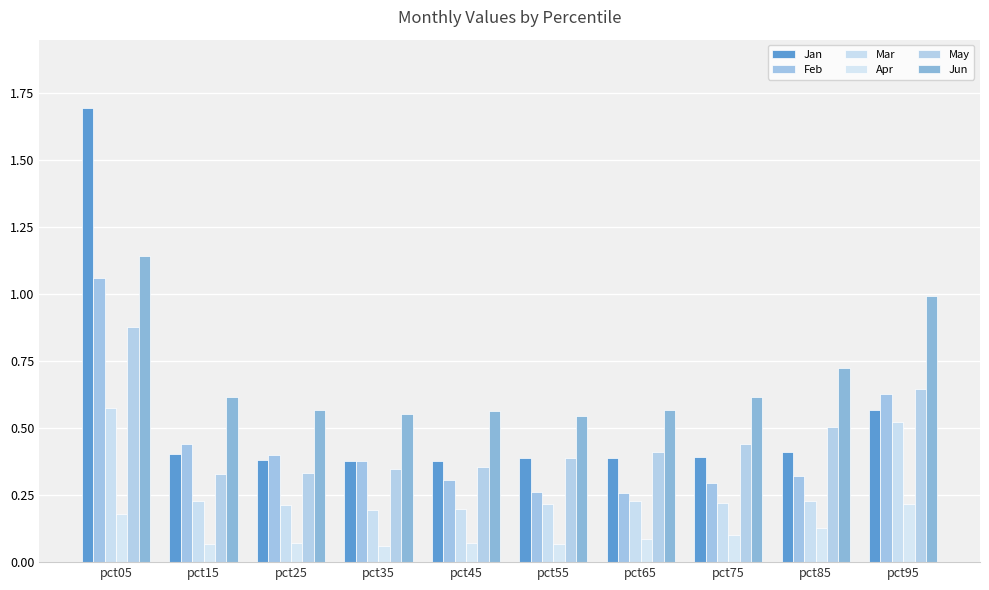

What is the value of the Apr bar at the 7th from the left?

0.1